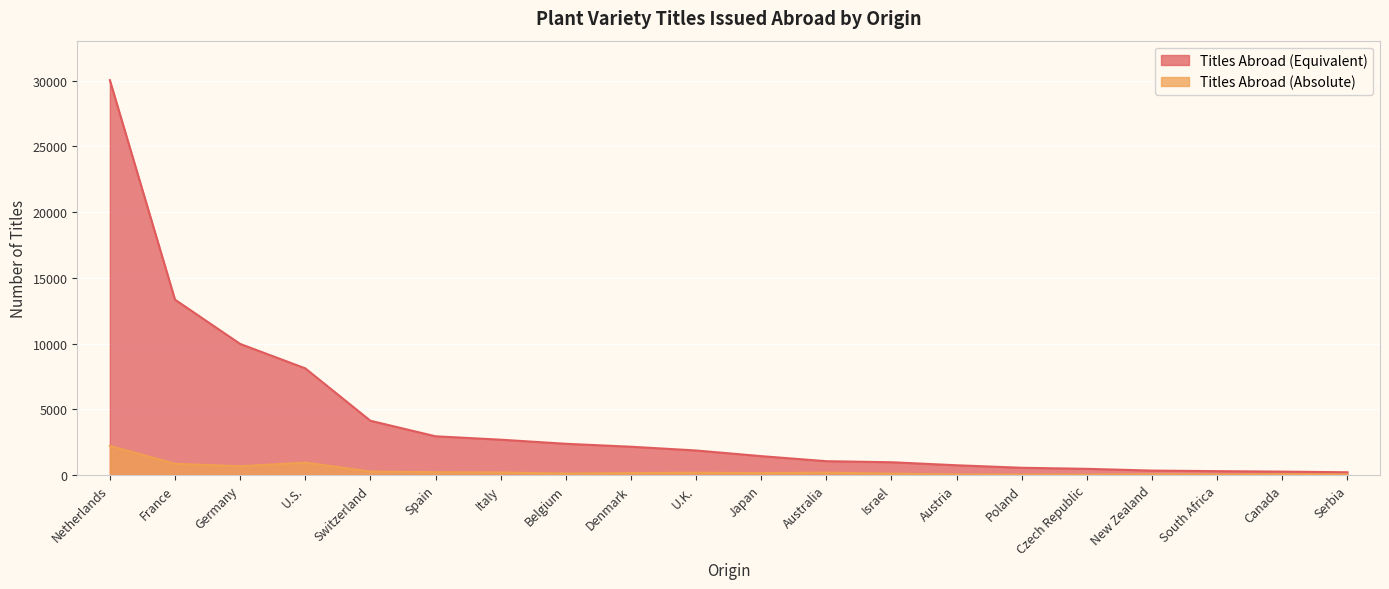

At which label does Titles Abroad (Equivalent) first exceed 1868?

Netherlands